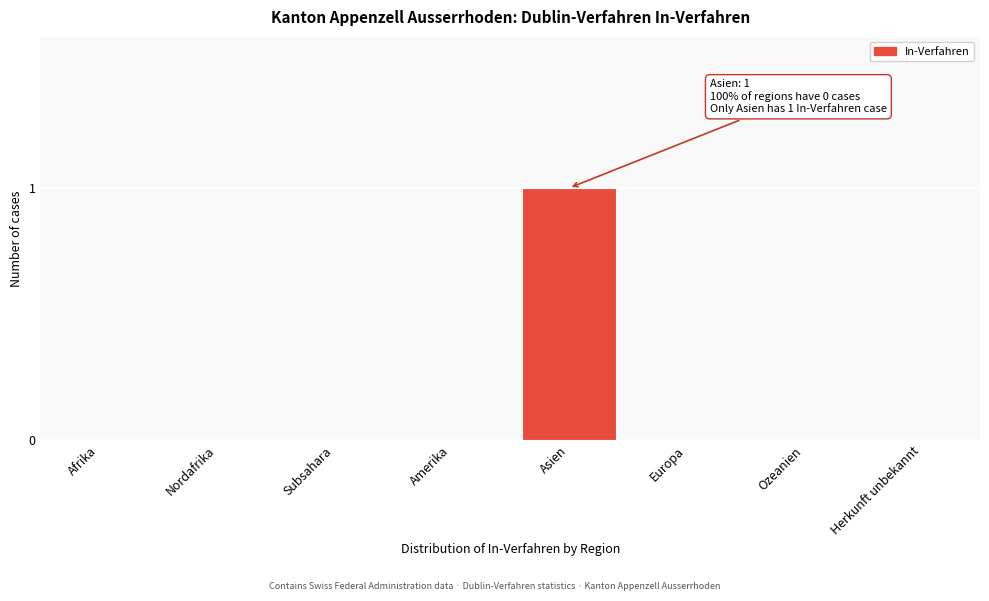

Which has a higher value, Afrika or Asien?

Asien